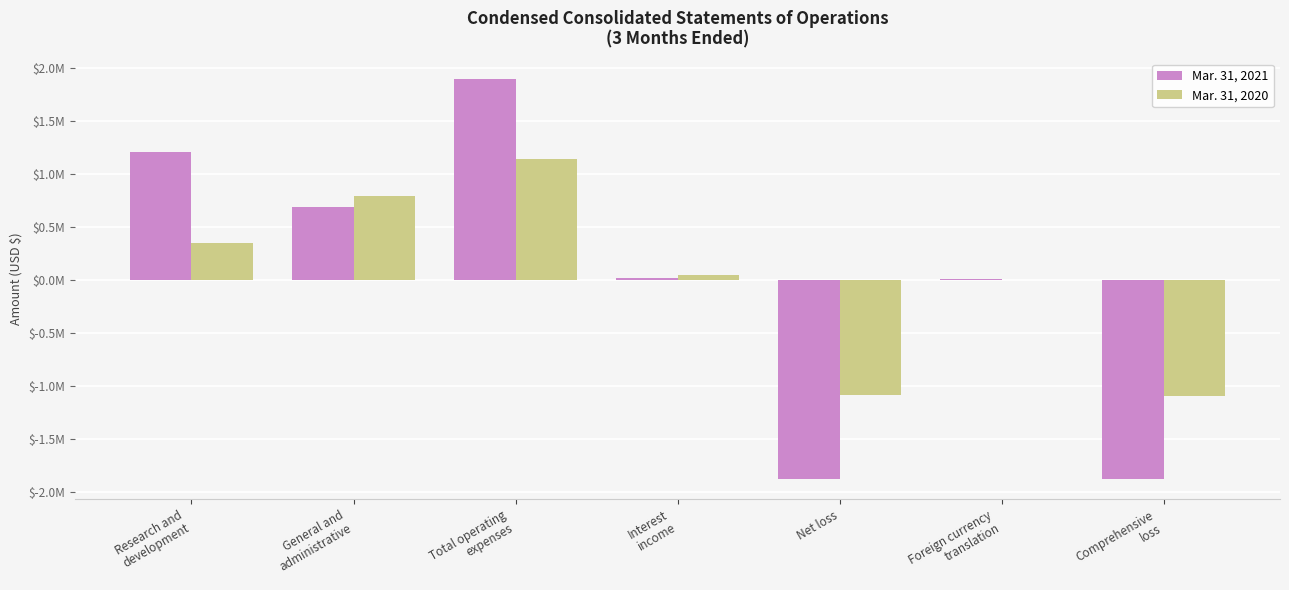

Reading right to left, extract all data points from this chart.

Mar. 31, 2021: -1881245	2774	-1884019	10696	1894715	687936	1206779
Mar. 31, 2020: -1094918	-4041	-1090877	45137	1136014	791607	344407